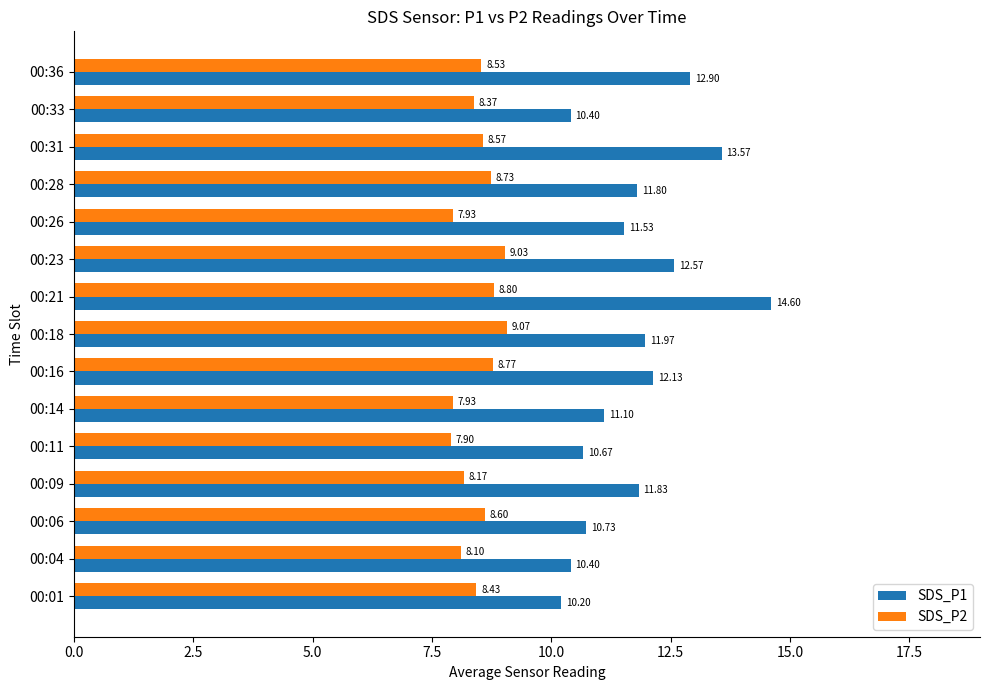

What is the difference between the maximum and minimum values in the SDS_P2 series?

1.2